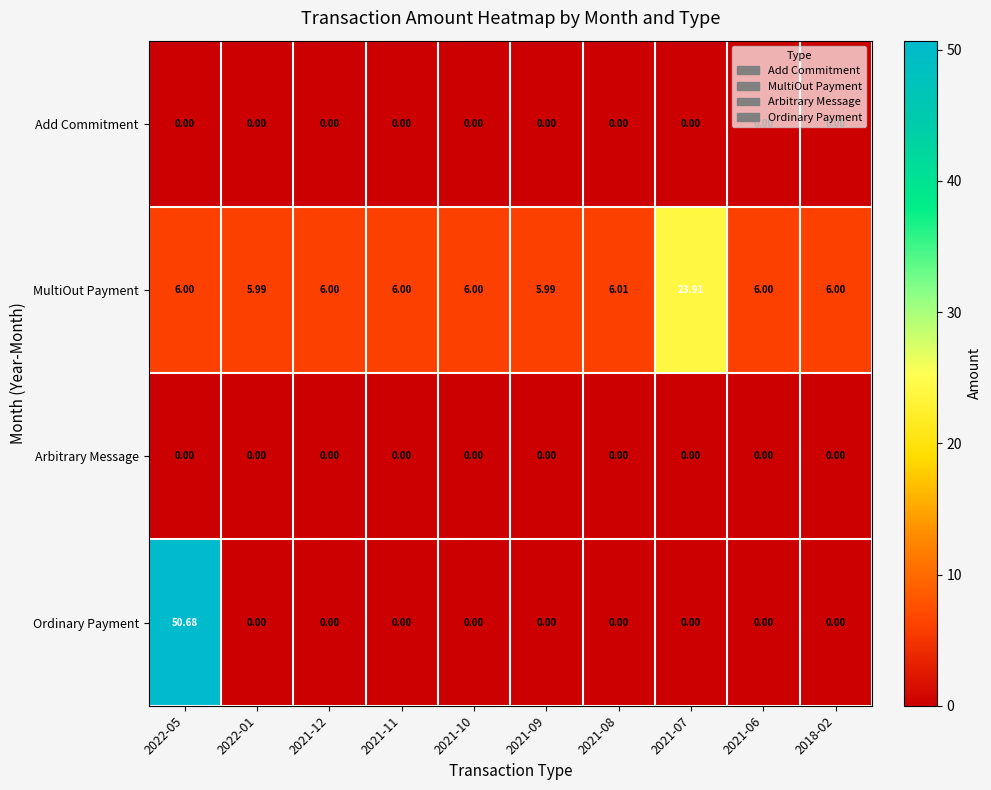

Which series has the widest spread of values?

Ordinary Payment